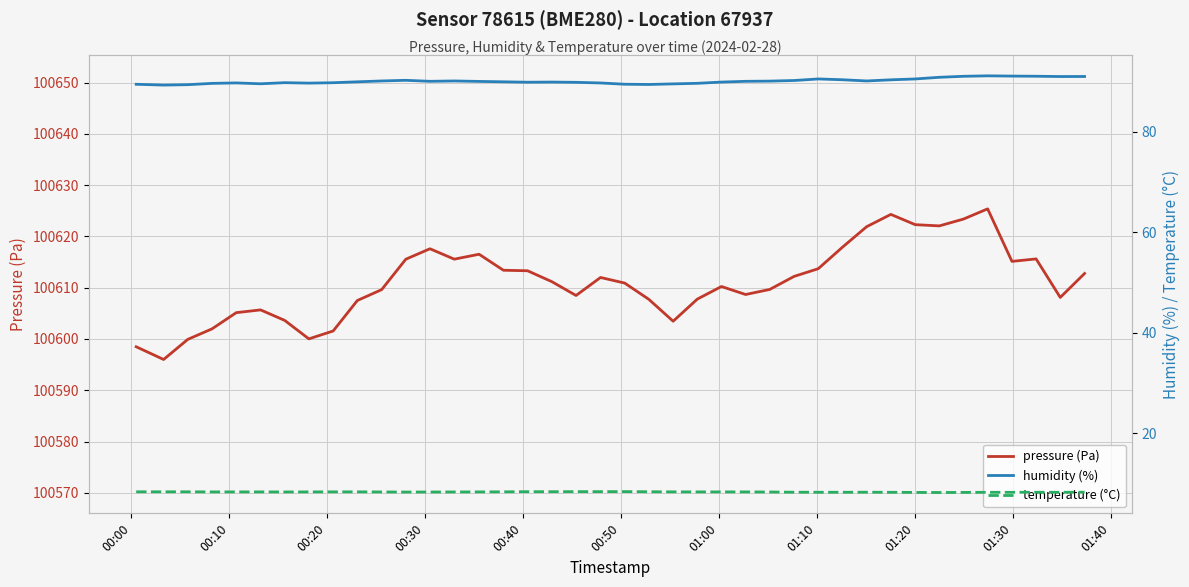

Which series has the largest range (max minus min)?

pressure (Pa)